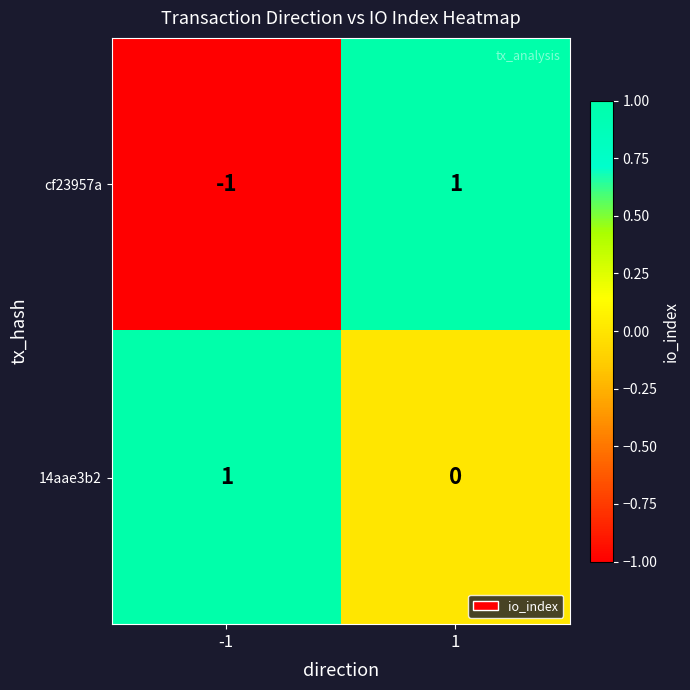

The value of 14aae3b2 at -1 is 1. True or false?

True